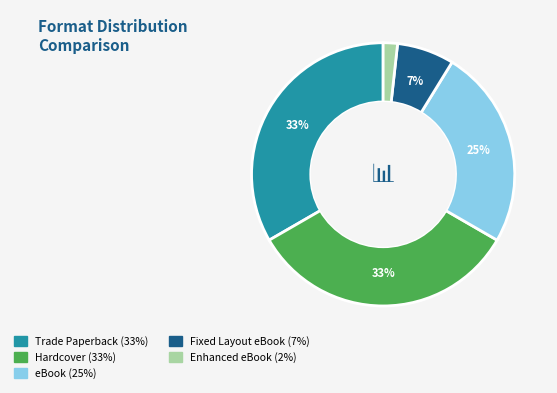

What percentage is the Hardcover slice, to the nearest percent?

33%